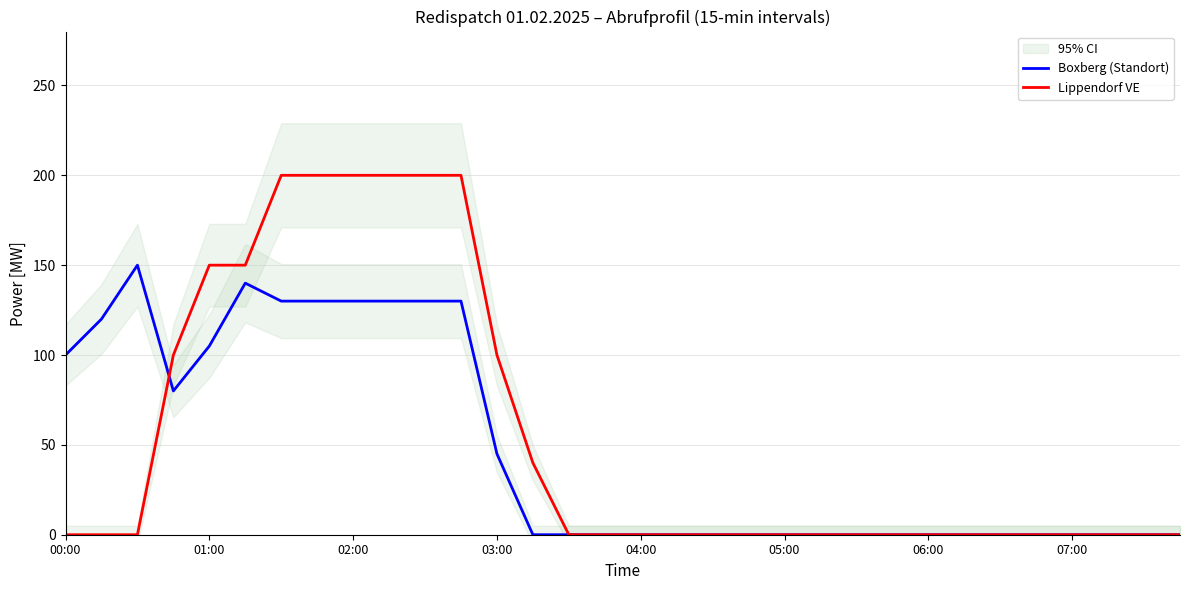

The Boxberg (Standort) series shows -69 at 13. True or false?

False